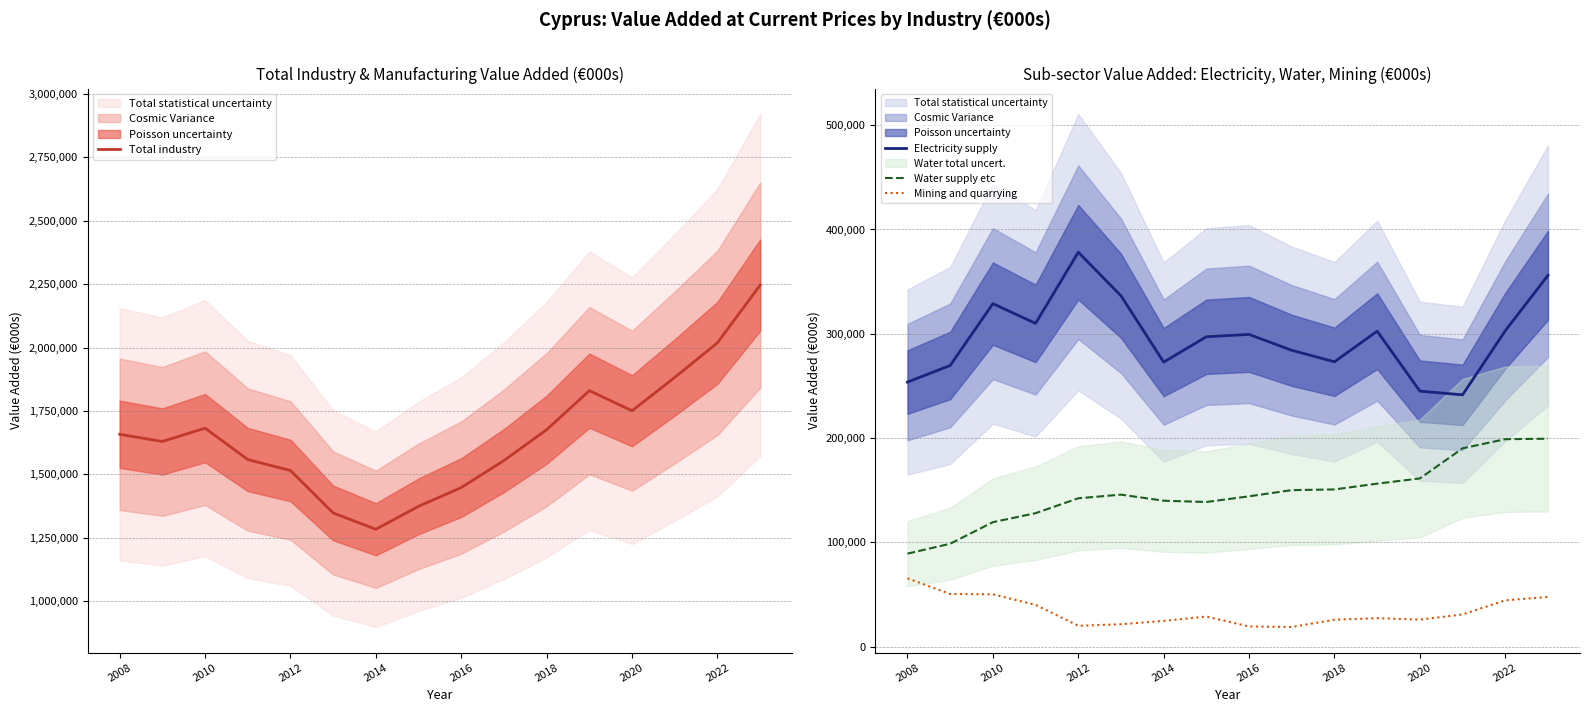

How many lines are shown in the chart?

4